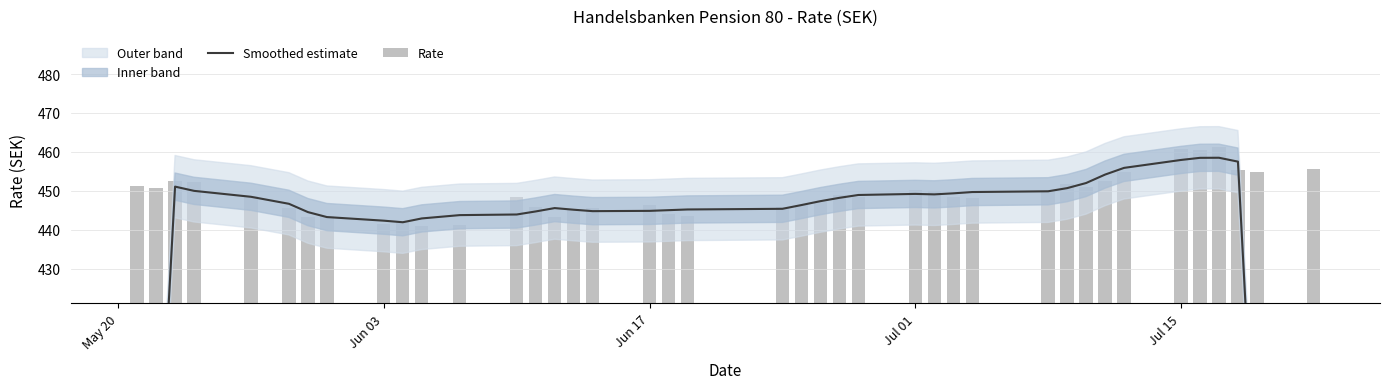

How many values in the Rate series are below 448?

17